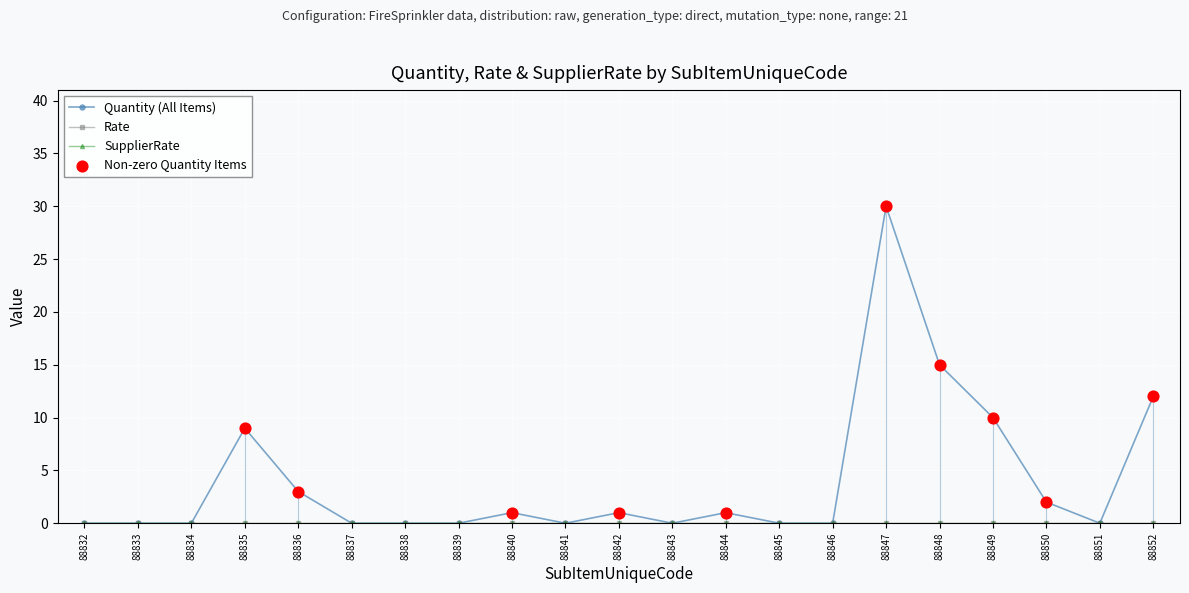

At how many categories does at least one series exceed 8?

5